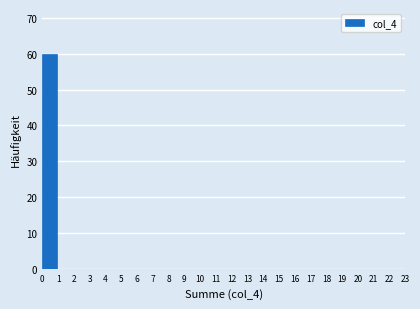

Over which range of the x-axis is the bar tallest?

0 to 1